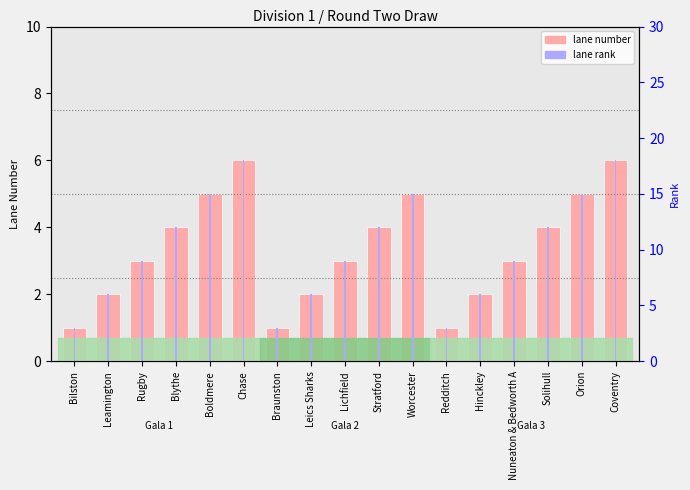

What is the greatest value displayed?

6